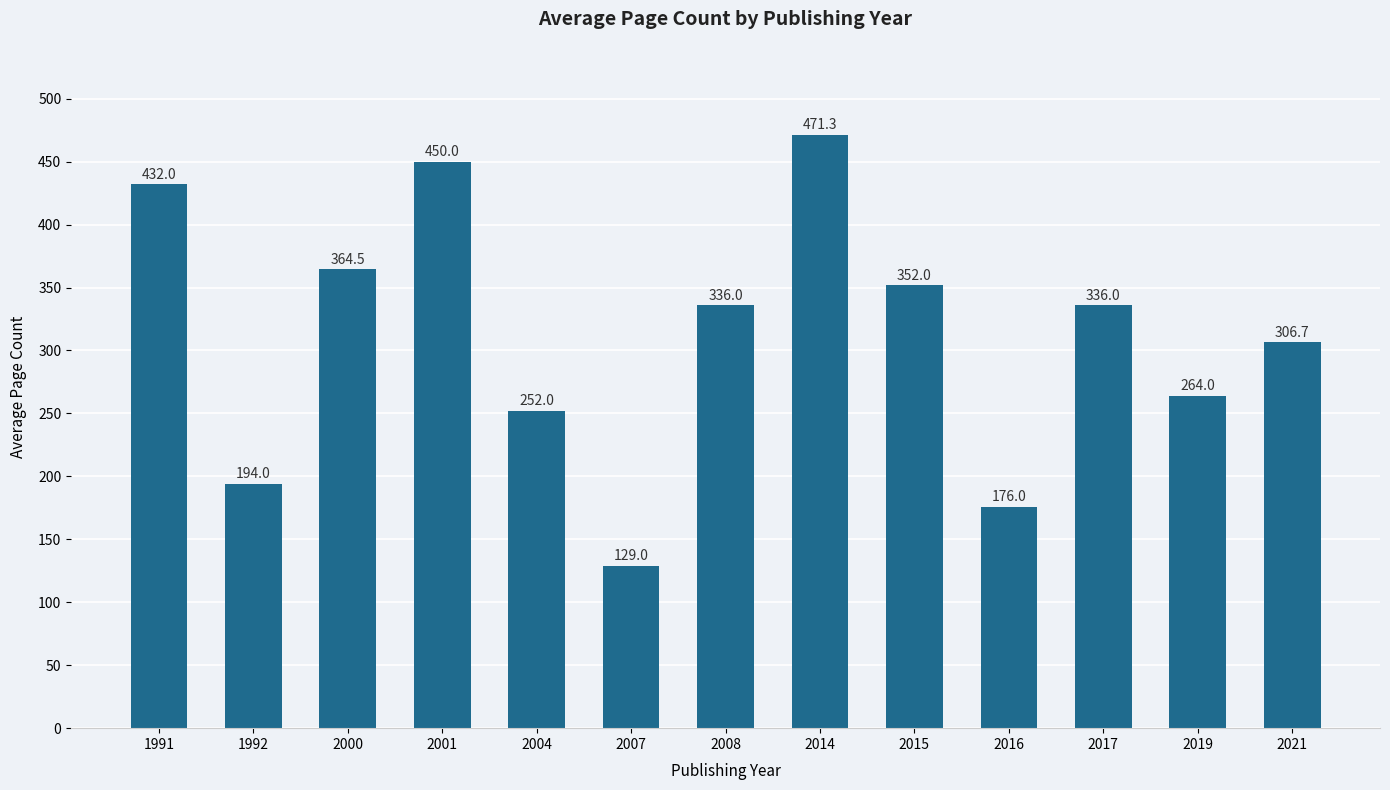

Does the chart contain stacked bars?

No